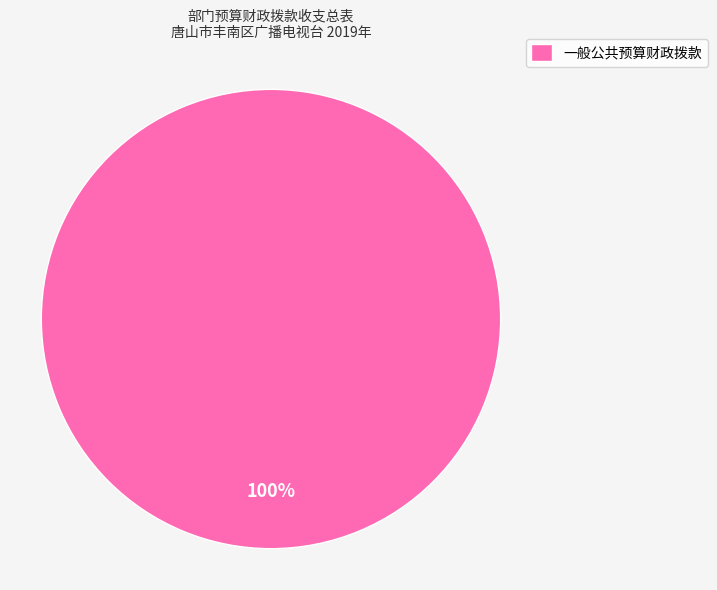

Count the number of slices in the pie.

1